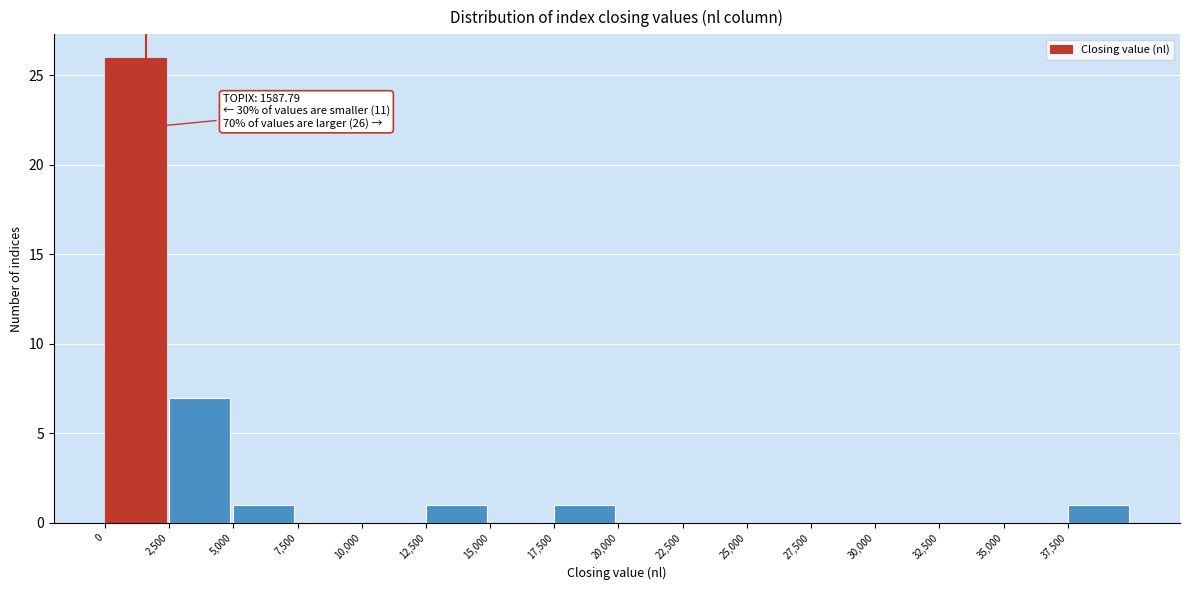

Which range on the x-axis has the tallest bar?

0 to 2500